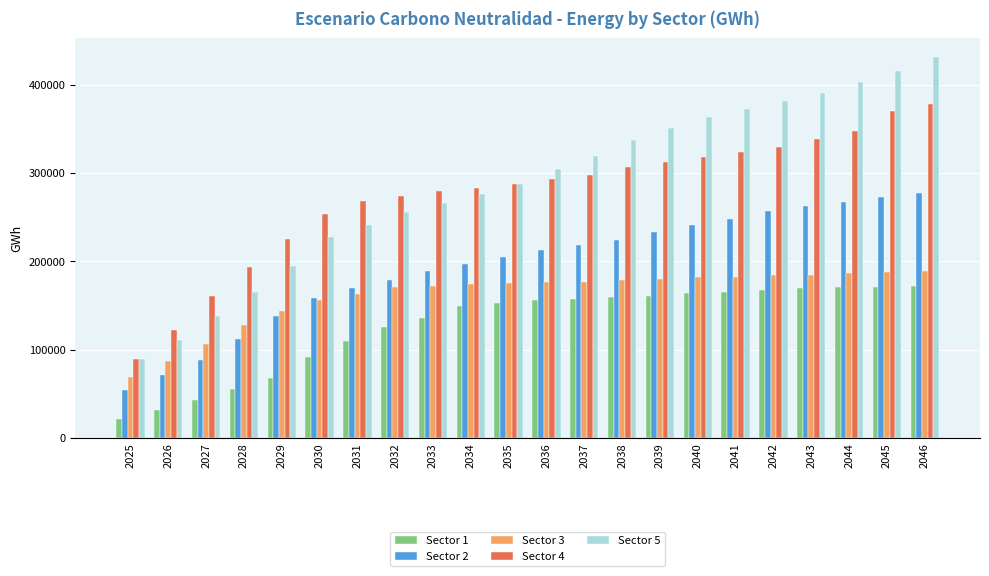

What is the value of the Sector 1 bar at the 6th from the left?

91916.0